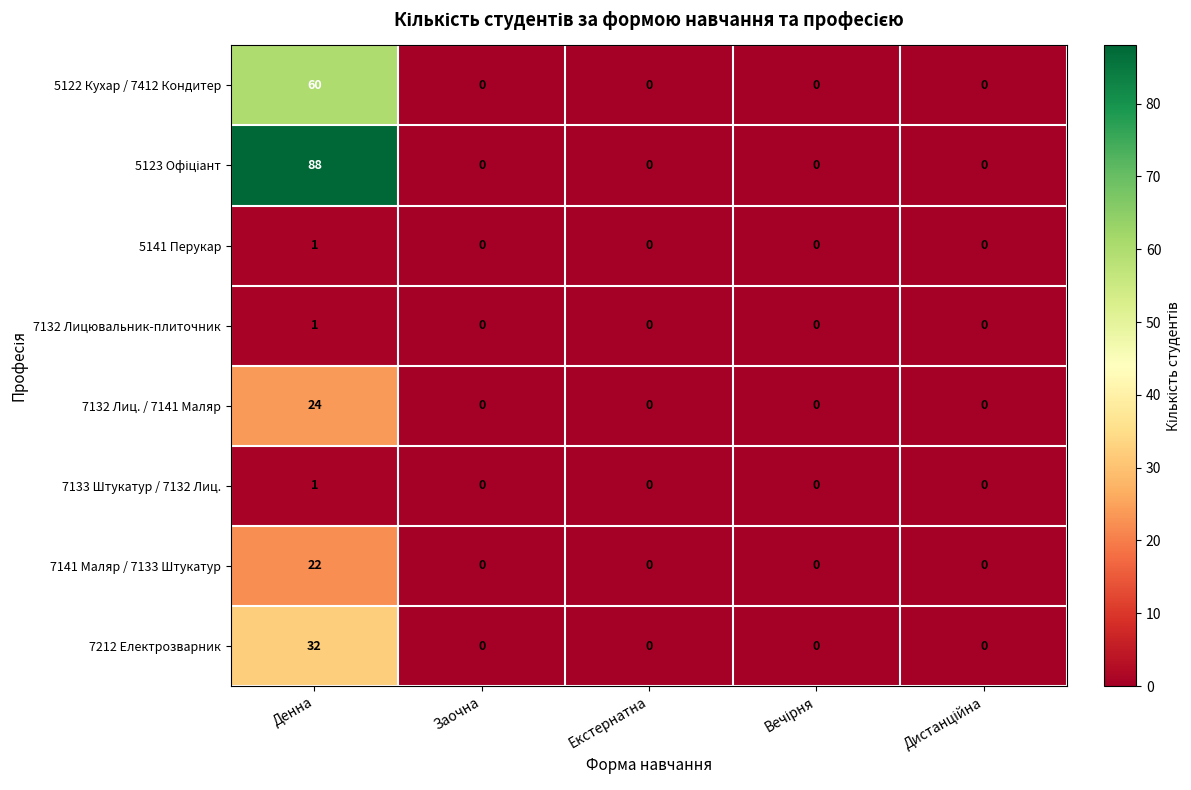

At which category is the sum across all series the highest?

Денна